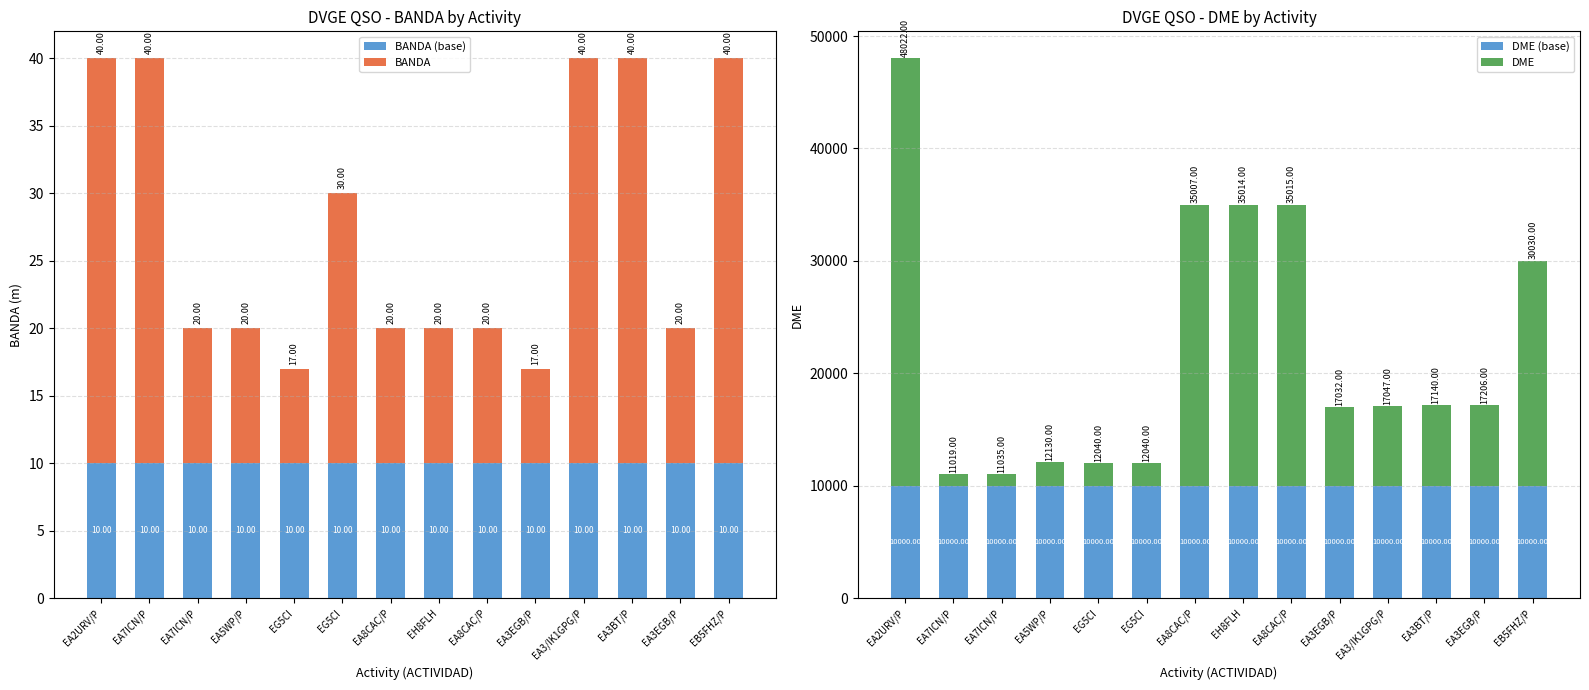

What is the spread (max minus min) of values at EA2URV/P?

38012